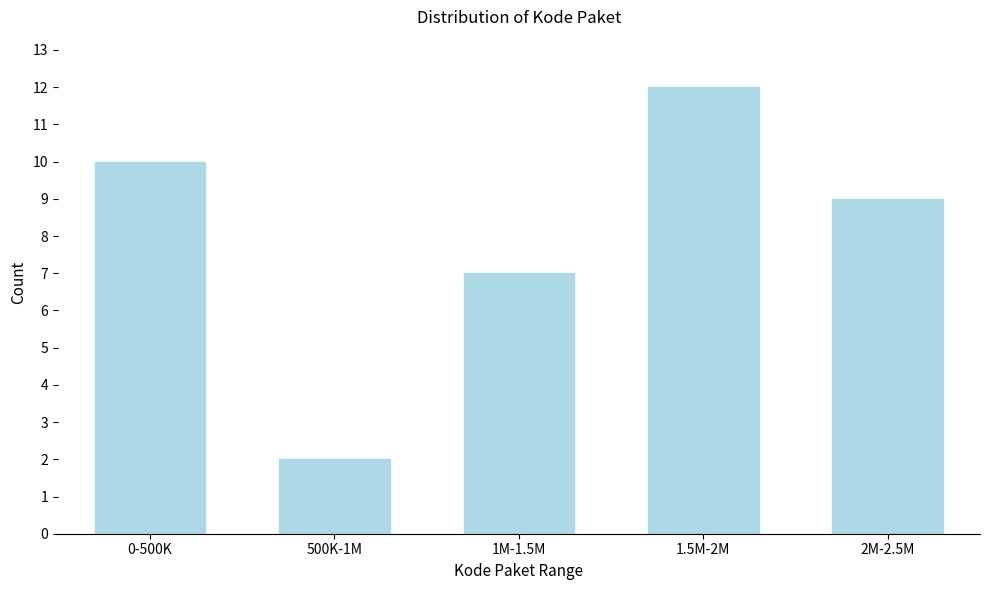

Reading left to right, extract all data points from this chart.

0-500K=10	500K-1M=2	1M-1.5M=7	1.5M-2M=12	2M-2.5M=9